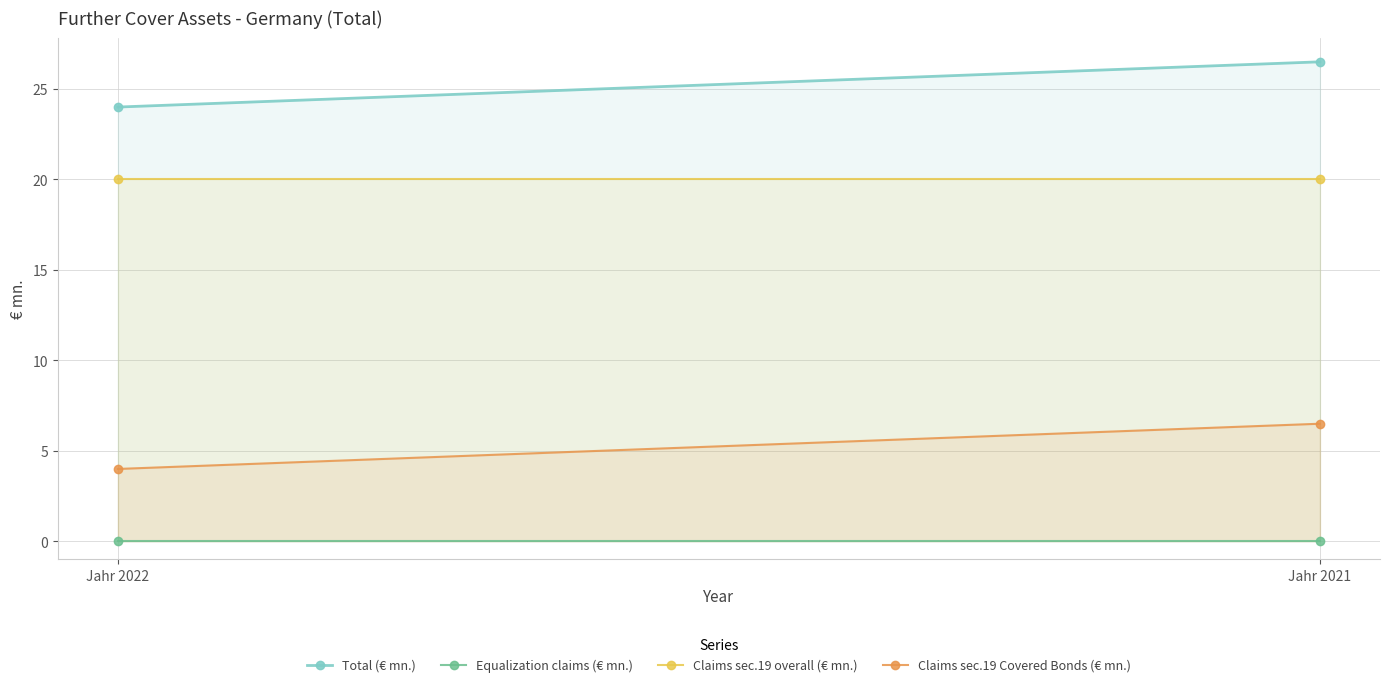

List the series in order of their overall mean, lowest first.

Equalization claims (€ mn.), Claims sec.19 Covered Bonds (€ mn.), Claims sec.19 overall (€ mn.), Total (€ mn.)